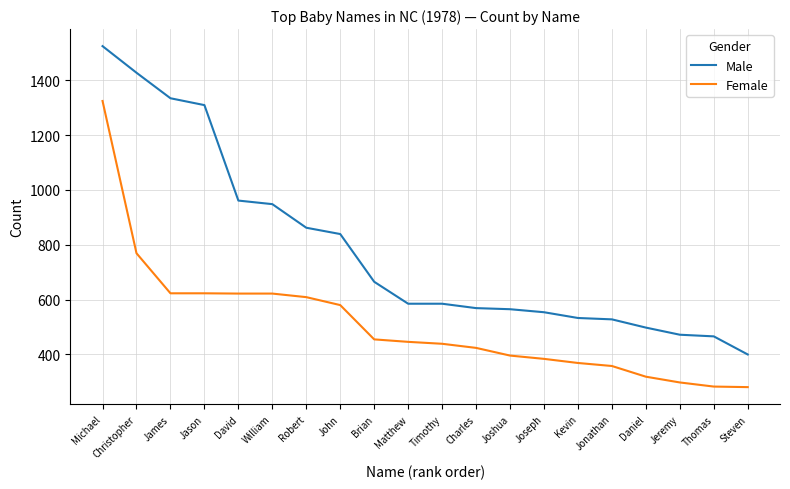

Where is Female nearest to the value 802?

Christopher